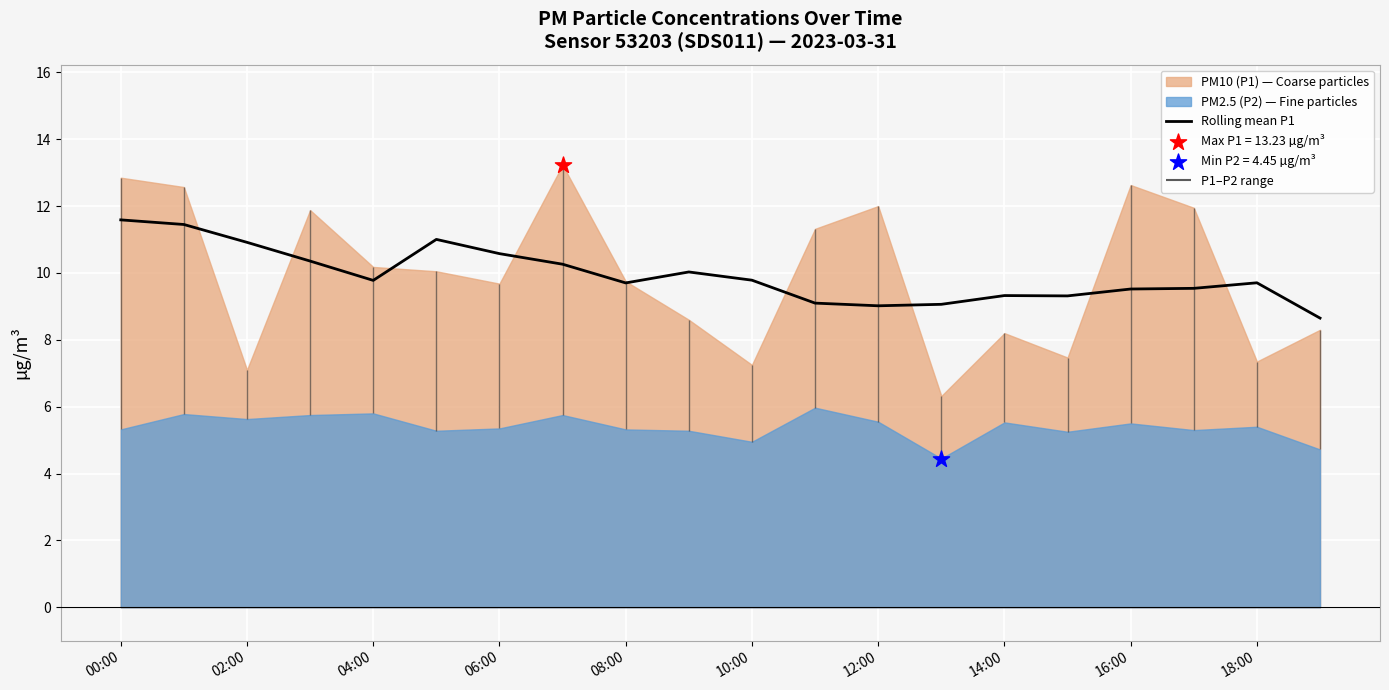

What is the lowest value of the Rolling mean P1 series?

8.7